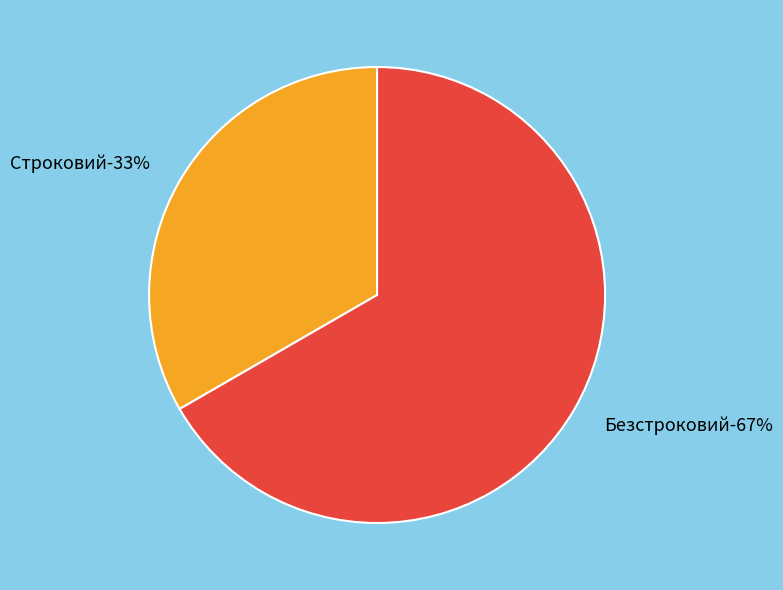

What is the smallest slice in the pie chart?

Строковий